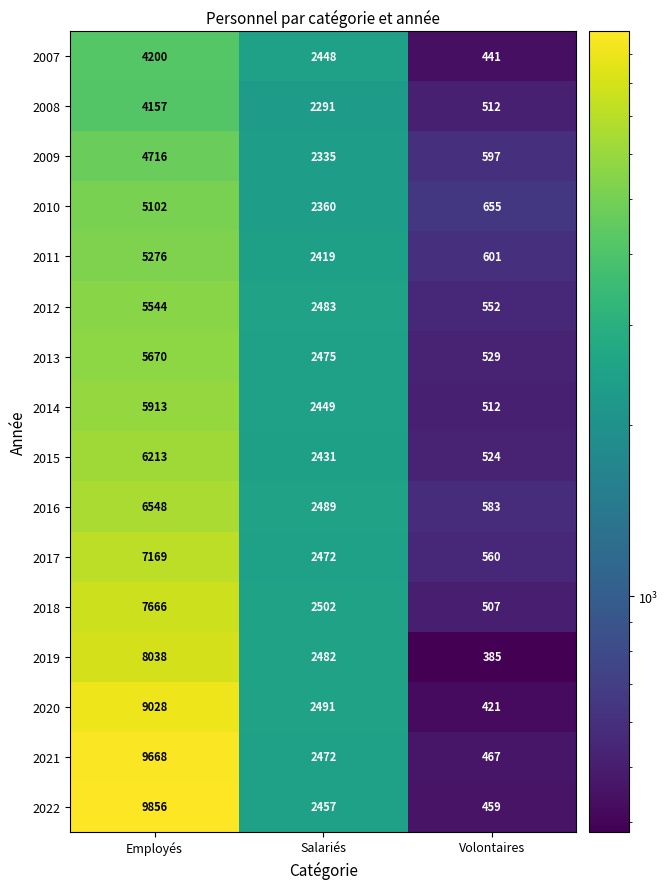

At how many categories does at least one series exceed 8263?

1